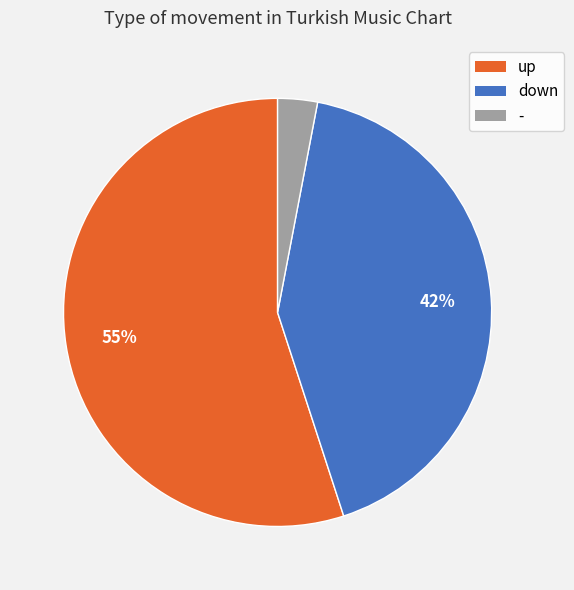

True or false: - accounts for 3% of the total.

True